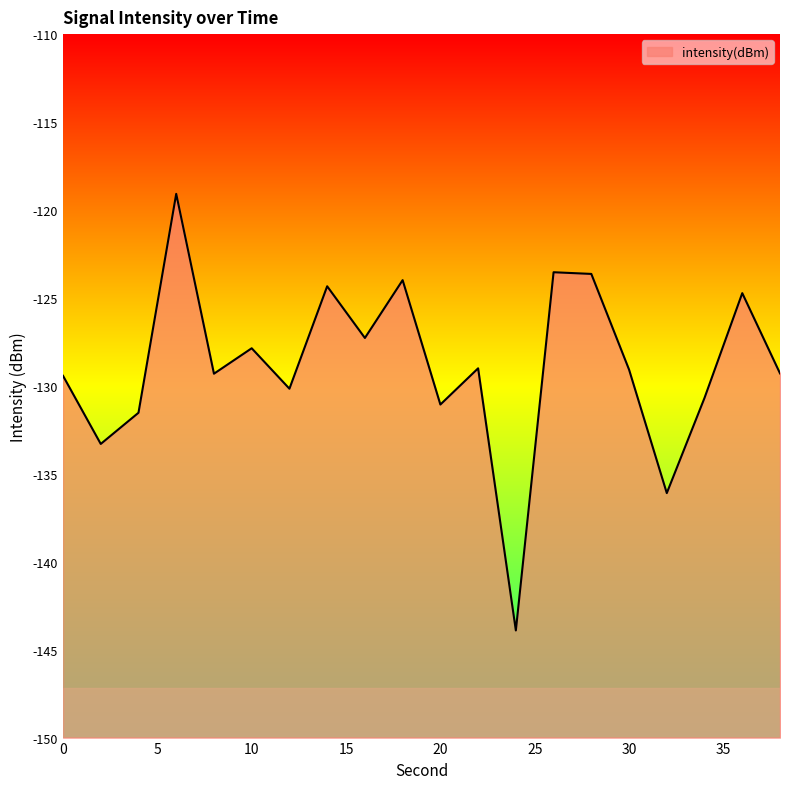

What is the smallest value displayed?

-143.9